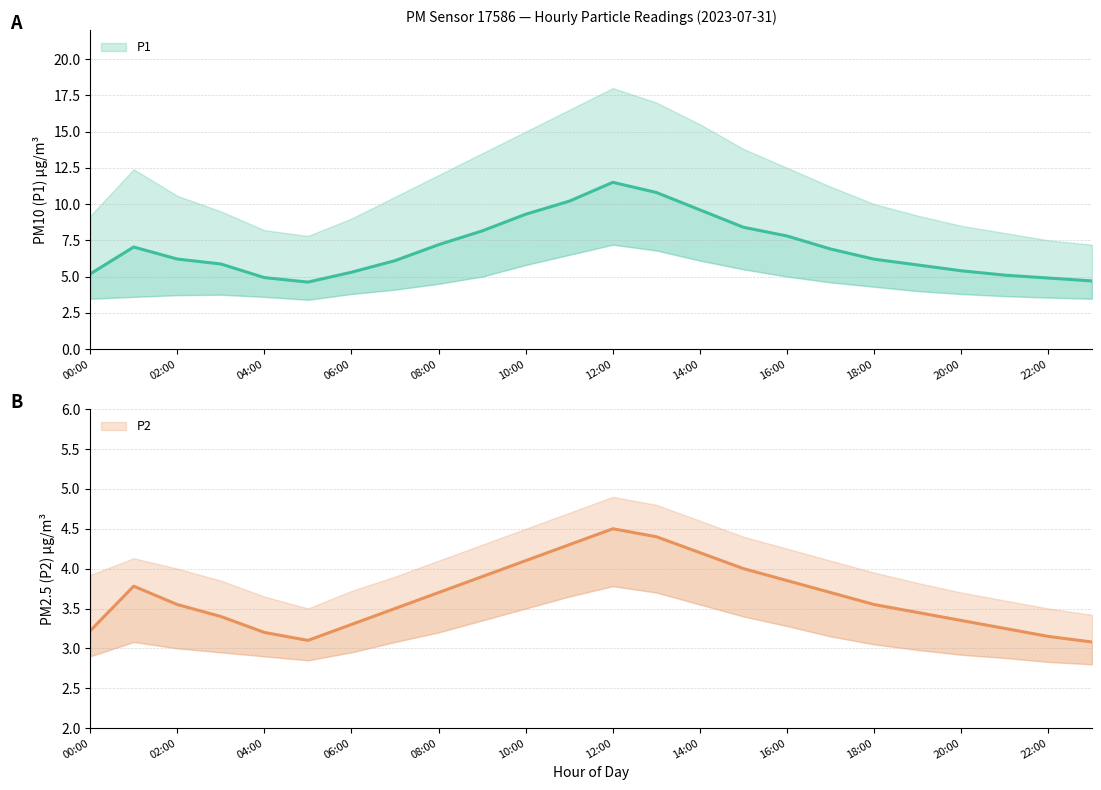

Does the chart have visible grid lines?

Yes